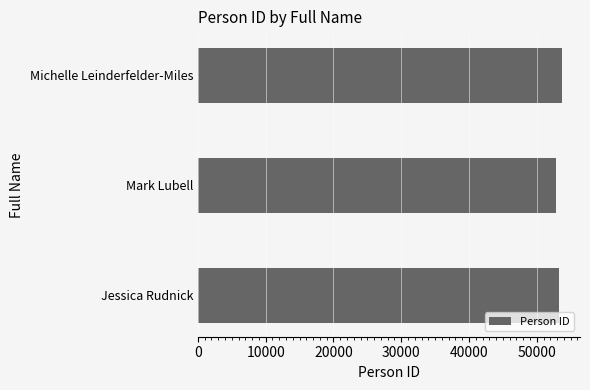

How many categories are shown in the chart?

3